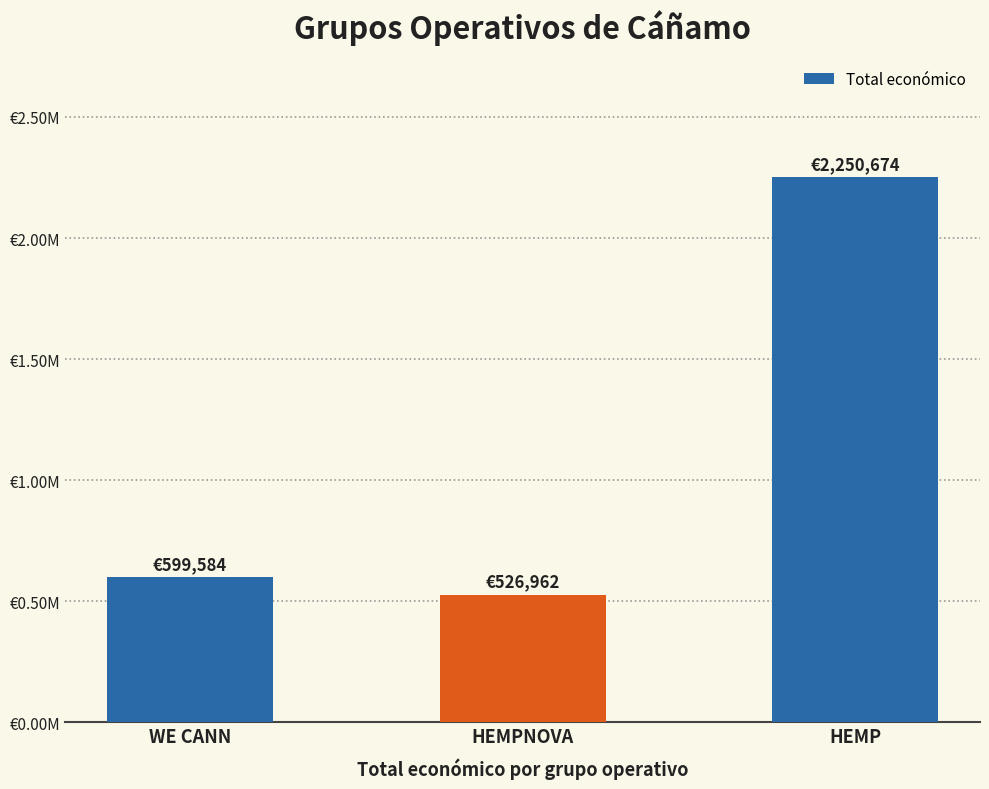

Rank the categories by value from lowest to highest.

HEMPNOVA, WE CANN, HEMP